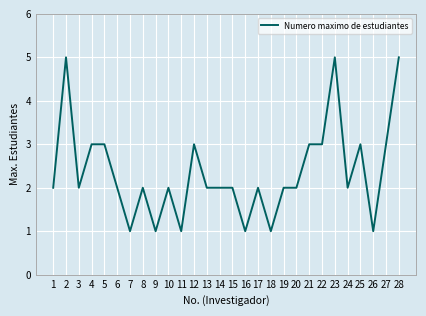

What is the sum of all values?

66